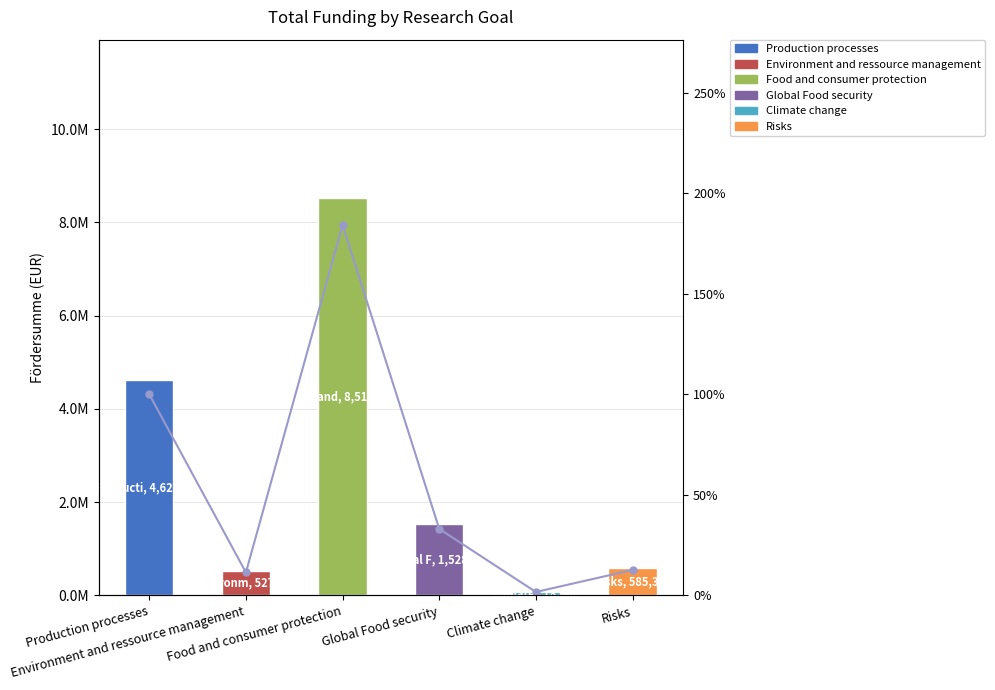

True or false: the data shows 2.3 at Climate change.

False